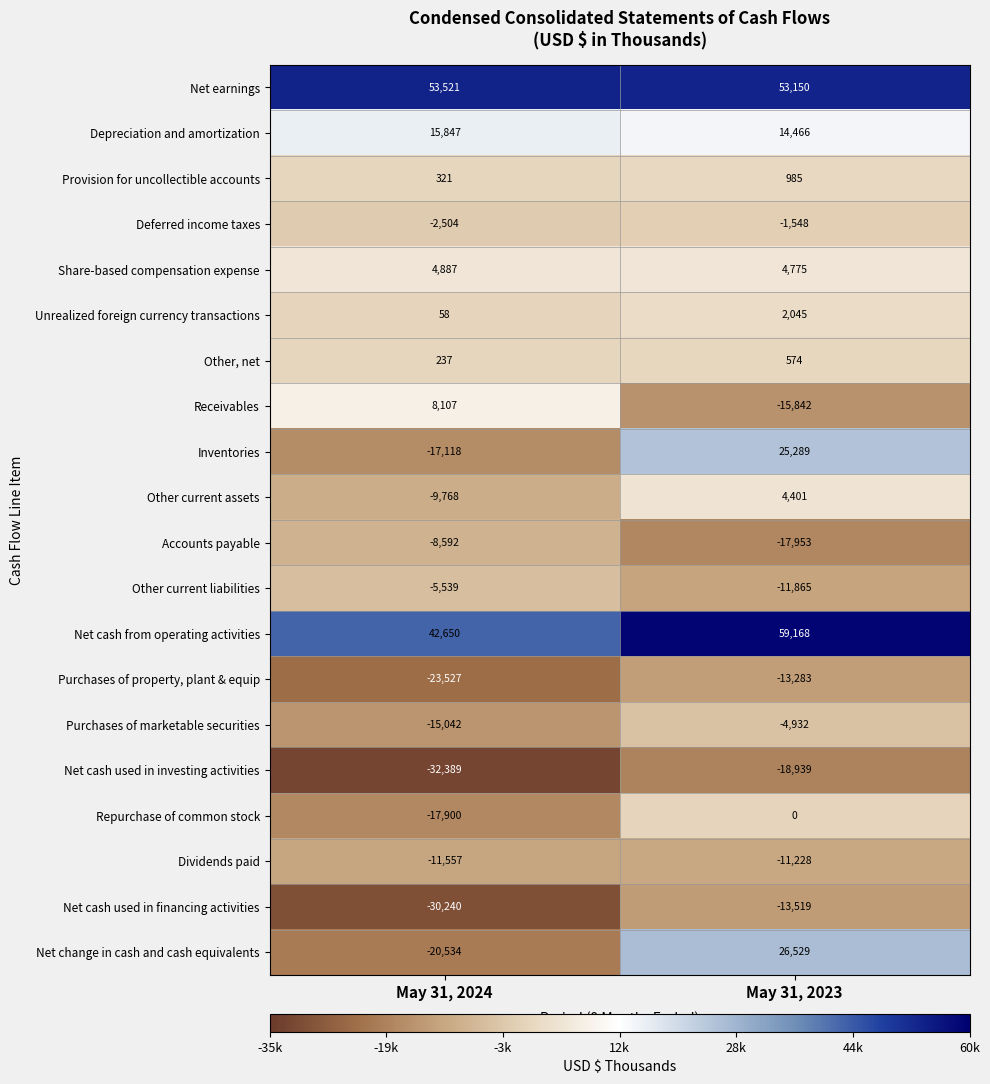

What is the sum of all Net cash used in financing activities values?

-43759